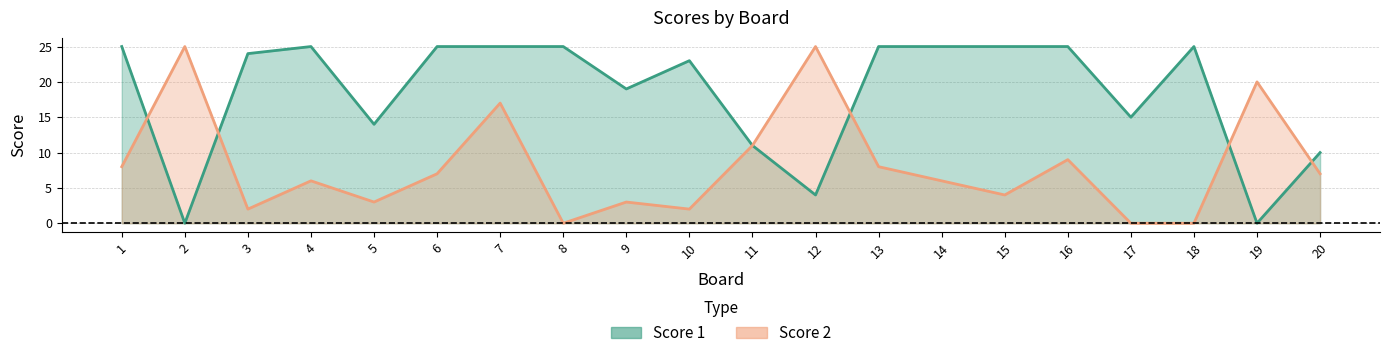

What is the value of the Score 1 point at the 13th from the left?

25